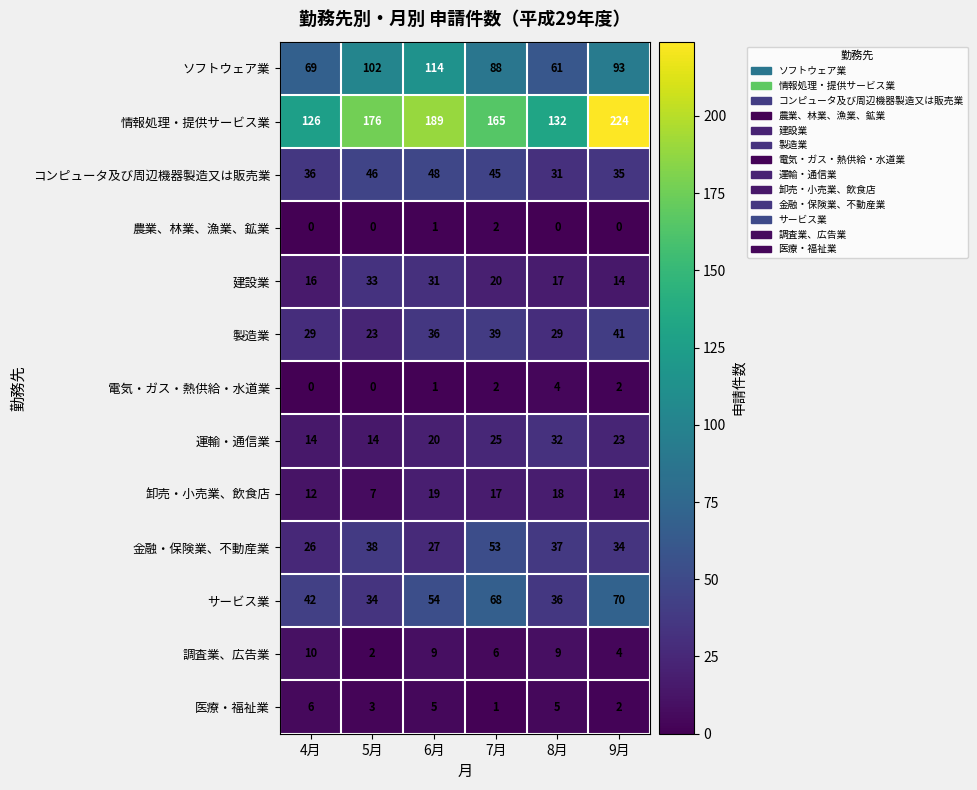

What is the approximate value of コンピュータ及び周辺機器製造又は販売業 at 9月, to the nearest 5?

35